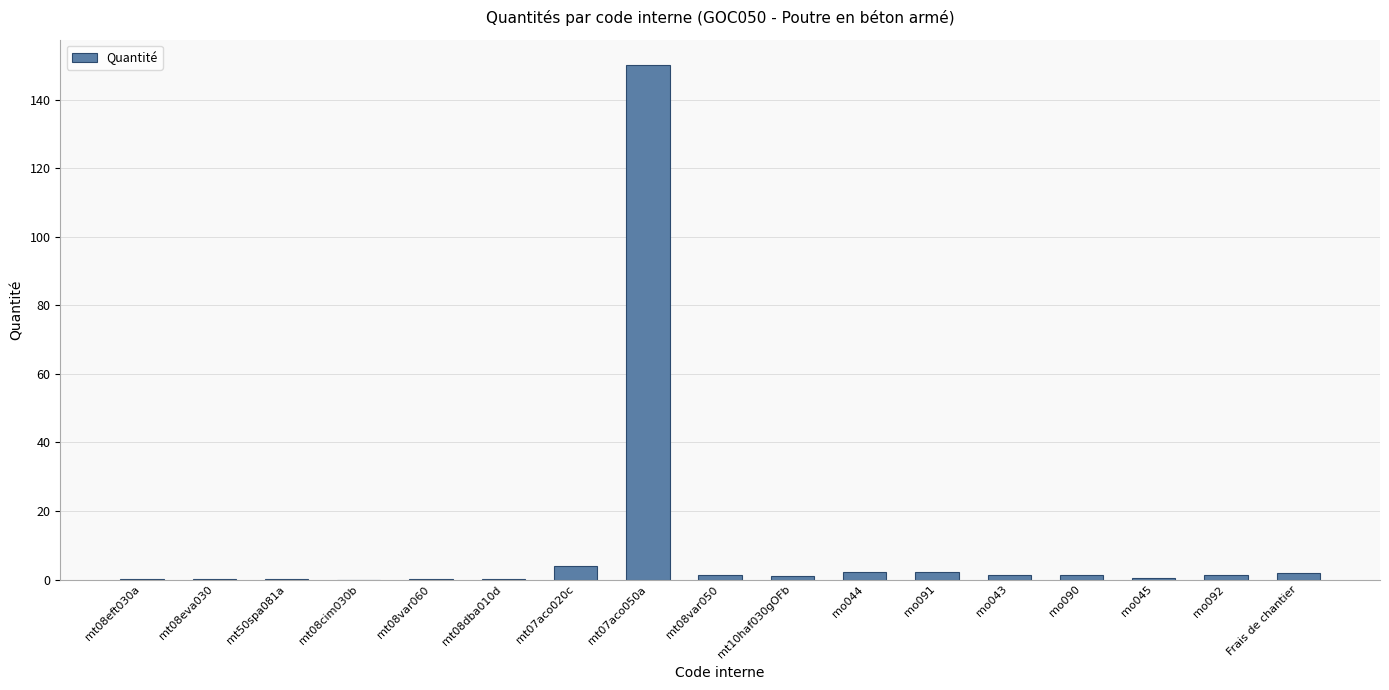

What is the greatest value displayed?

150.0